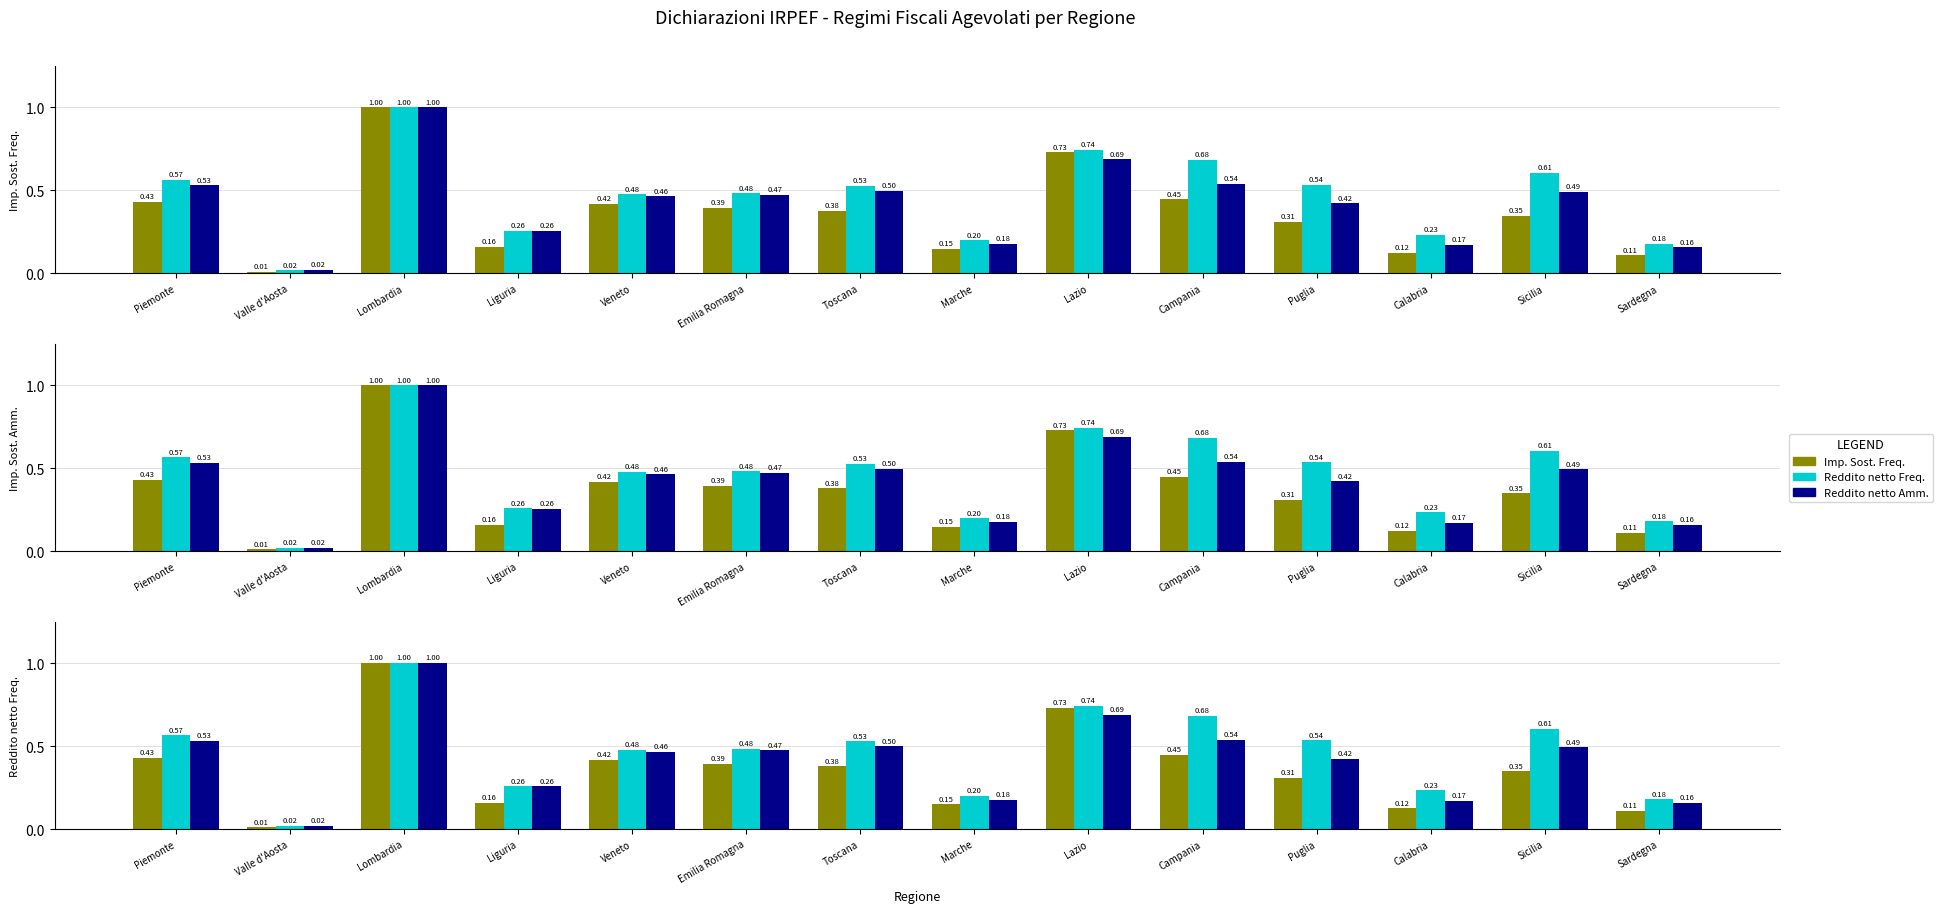

What is the maximum value for Reddito netto Freq.?

1.0